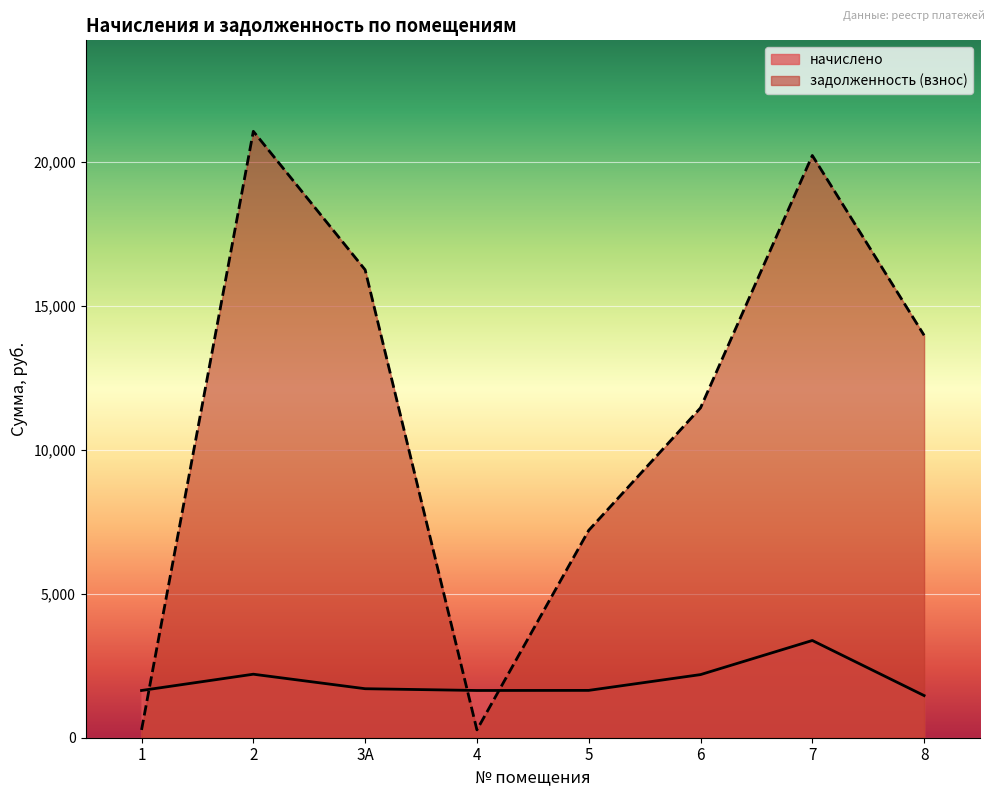

At which category does задолженность (взнос) reach its first local peak?

2